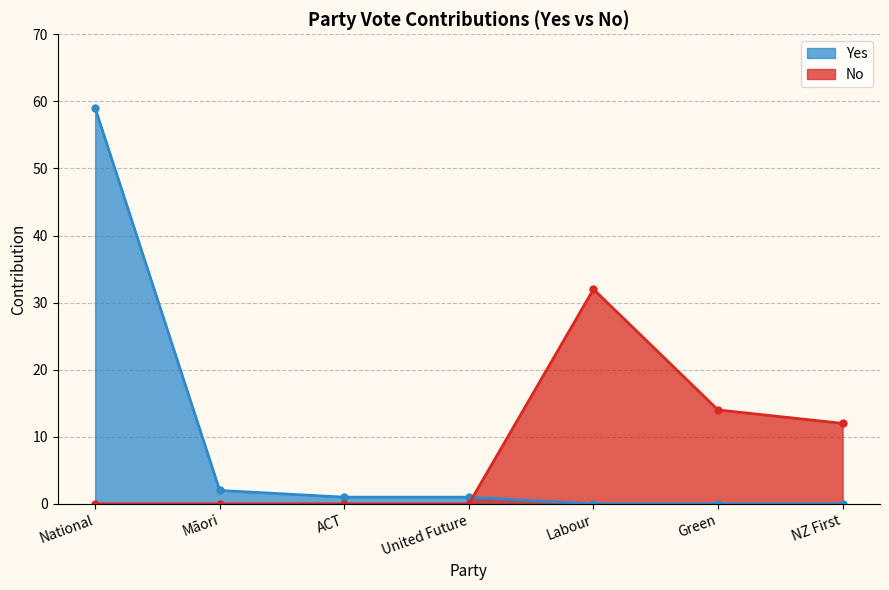

Which label corresponds to the smallest value in the chart?

United Future